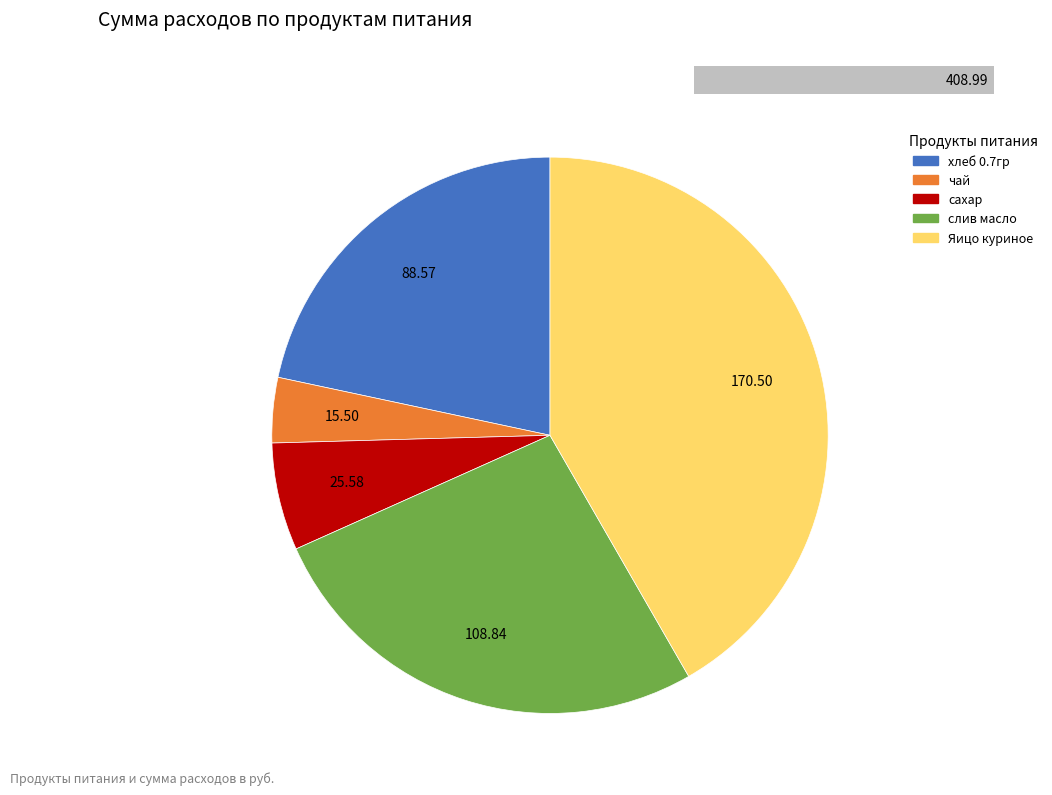

Is it true that слив масло is 39% of the pie?

False